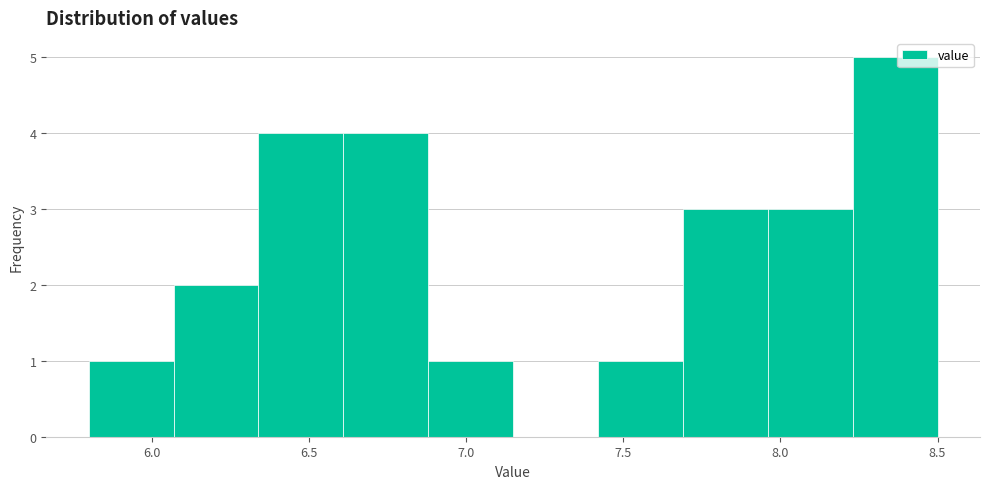

Which range on the x-axis has the tallest bar?

8.23 to 8.50